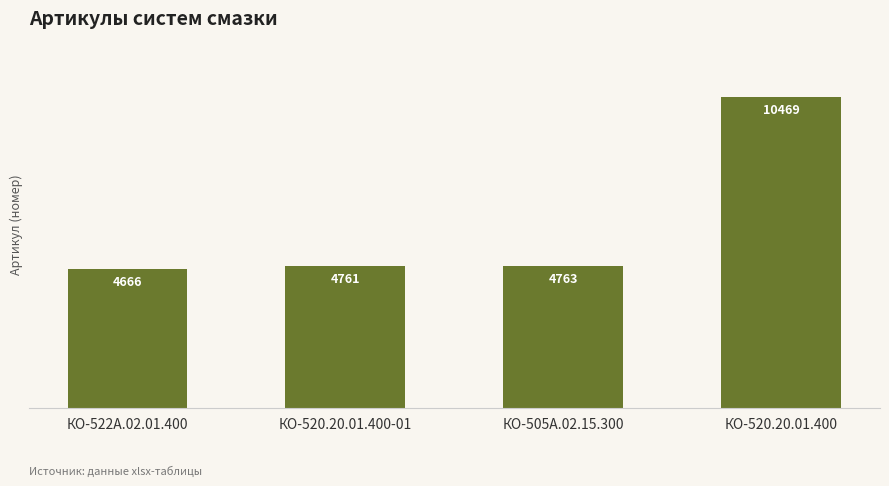

Which category has the highest value across all series?

КО-520.20.01.400